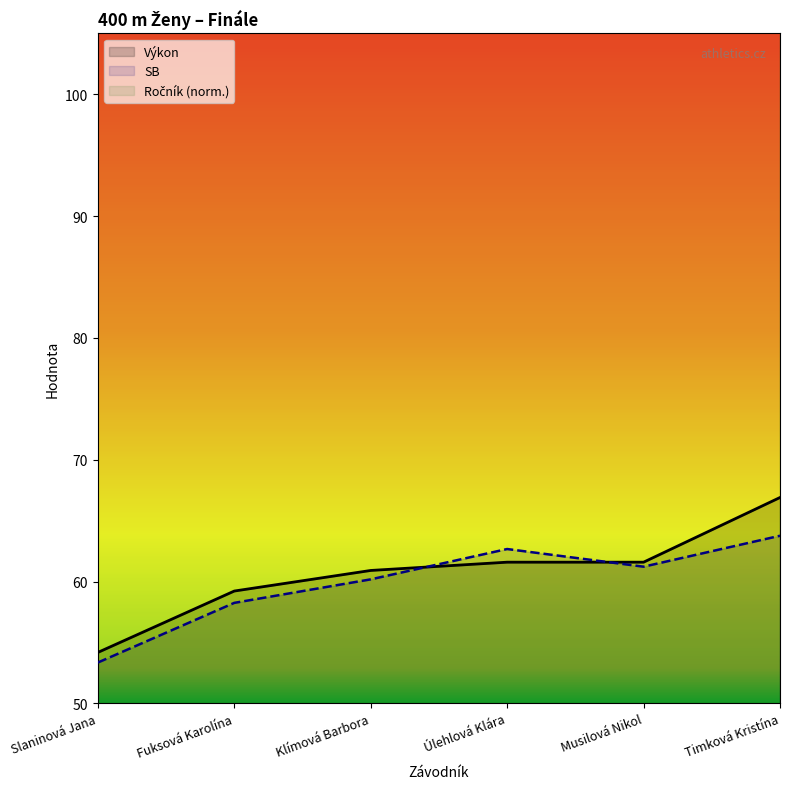

Reading left to right, transcribe all the data shown in this chart.

Výkon: Slaninová Jana=54.2	Fuksová Karolína=59.2	Klímová Barbora=60.9	Úlehlová Klára=61.6	Musilová Nikol=61.6	Timková Kristína=66.9
SB: Slaninová Jana=53.4	Fuksová Karolína=58.2	Klímová Barbora=60.2	Úlehlová Klára=62.7	Musilová Nikol=61.2	Timková Kristína=63.8
Ročník: Slaninová Jana=113.6	Fuksová Karolína=119.3	Klímová Barbora=118.6	Úlehlová Klára=108.0	Musilová Nikol=118.6	Timková Kristína=120.0